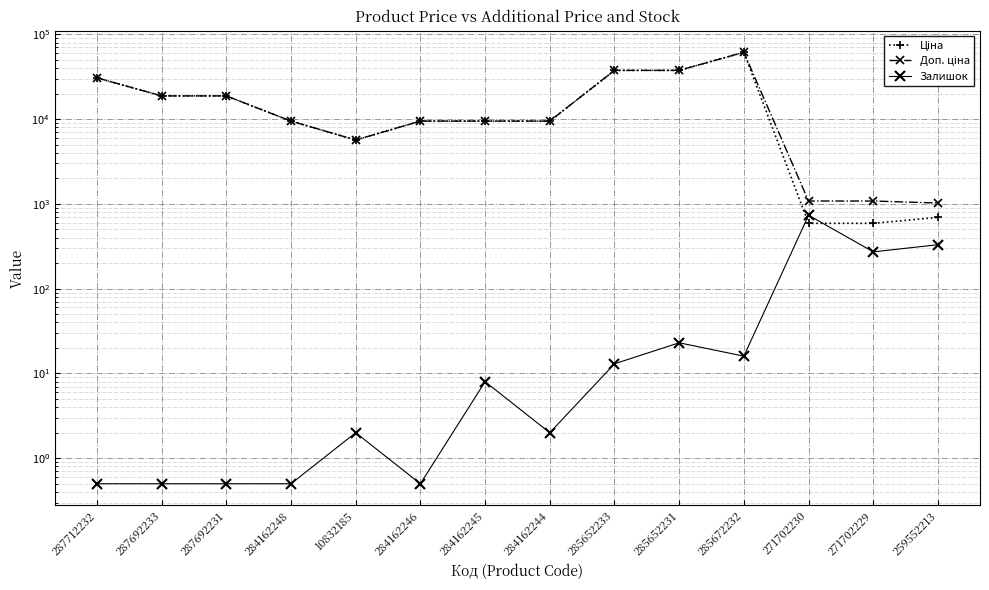

What is the spread (max minus min) of values at 284162248?

9479.6